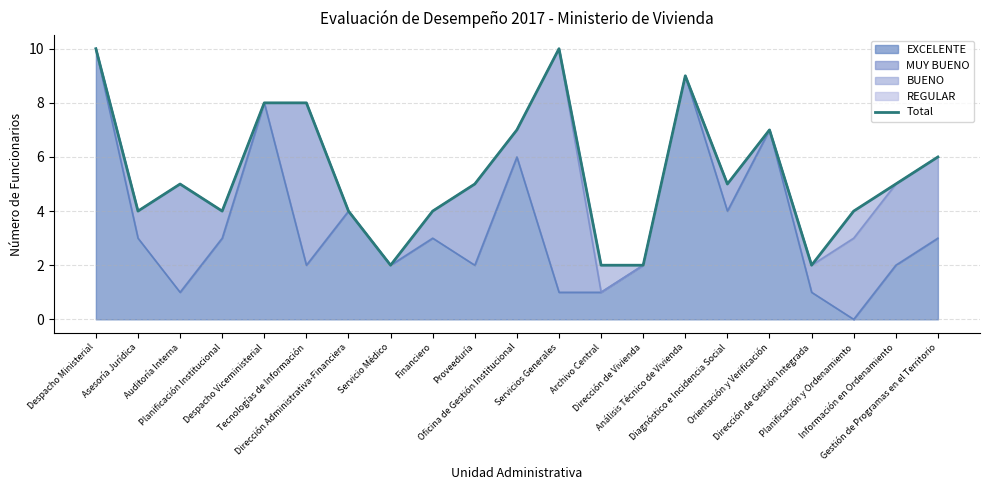

Is it true that the value at Gestión de Programas en el Territorio is 9?

False